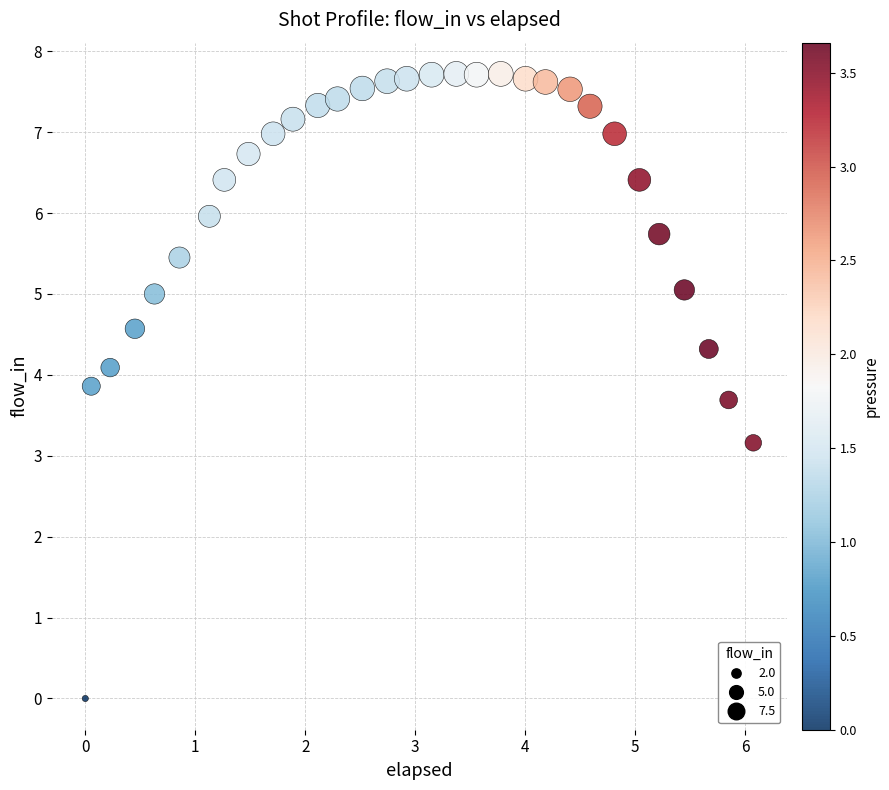

What is the range of Y values (max minus min)?

7.7